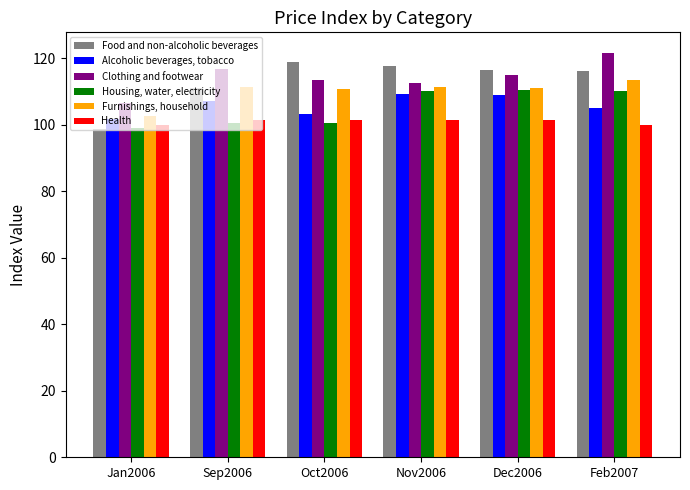

List the series in order of their peak value, lowest first.

Health, Alcoholic beverages, tobacco, Housing, water, electricity, Furnishings, household, Food and non-alcoholic beverages, Clothing and footwear